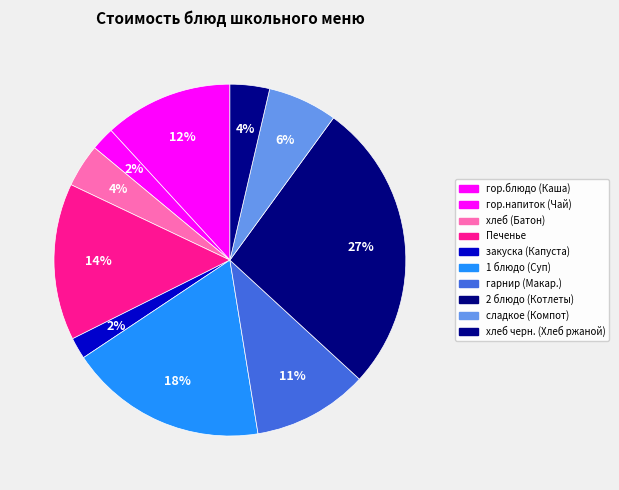

Count the number of slices in the pie.

10